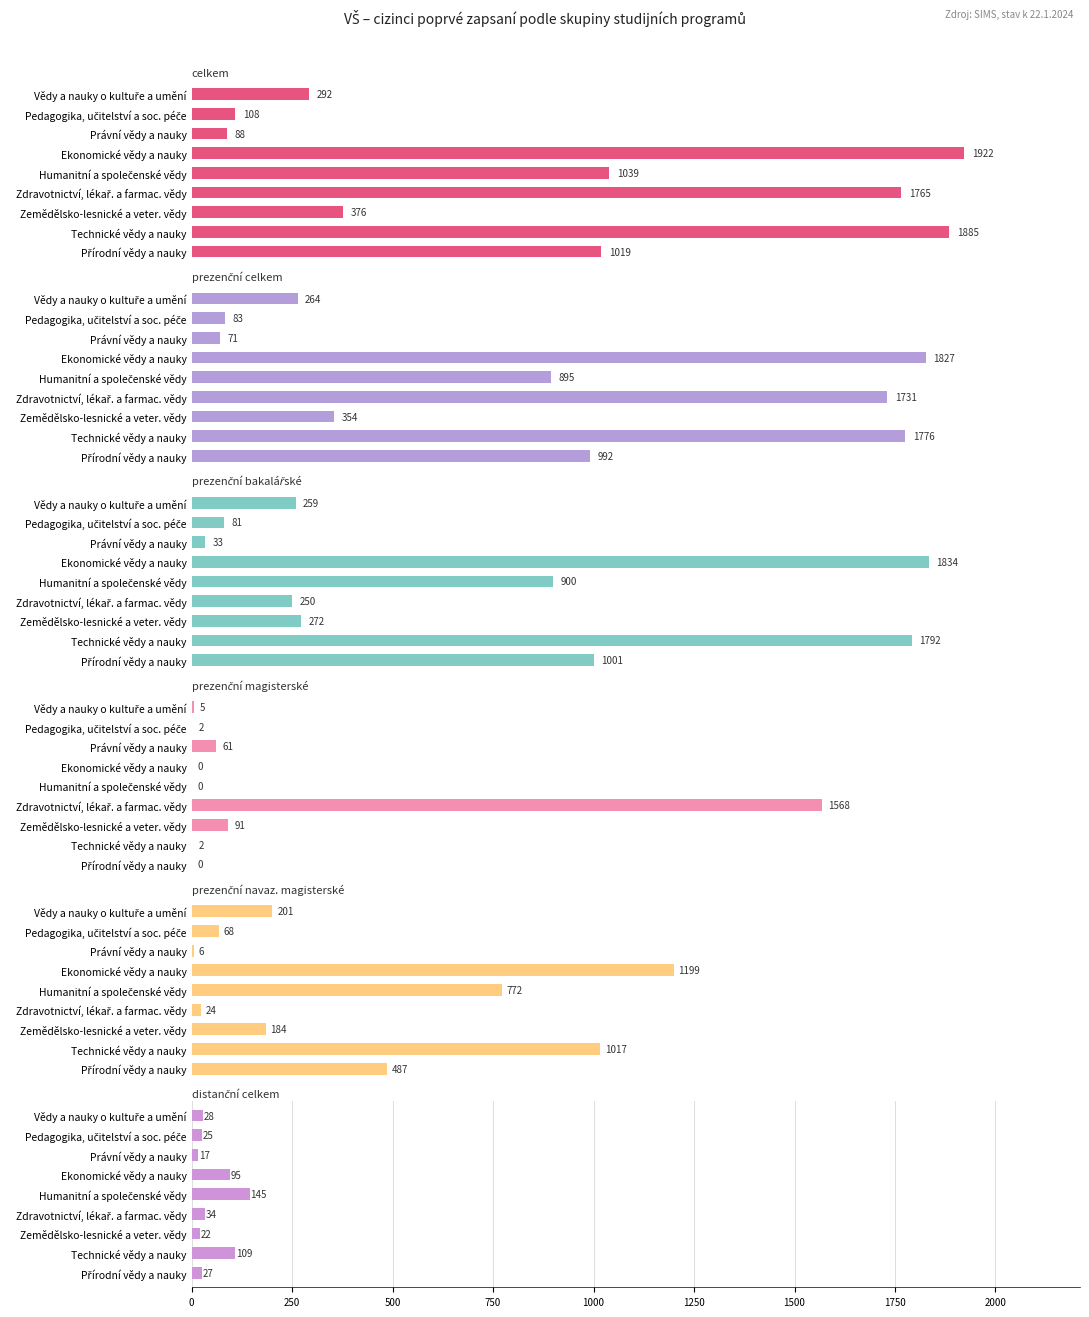

At how many categories does at least one series exceed 370?

6